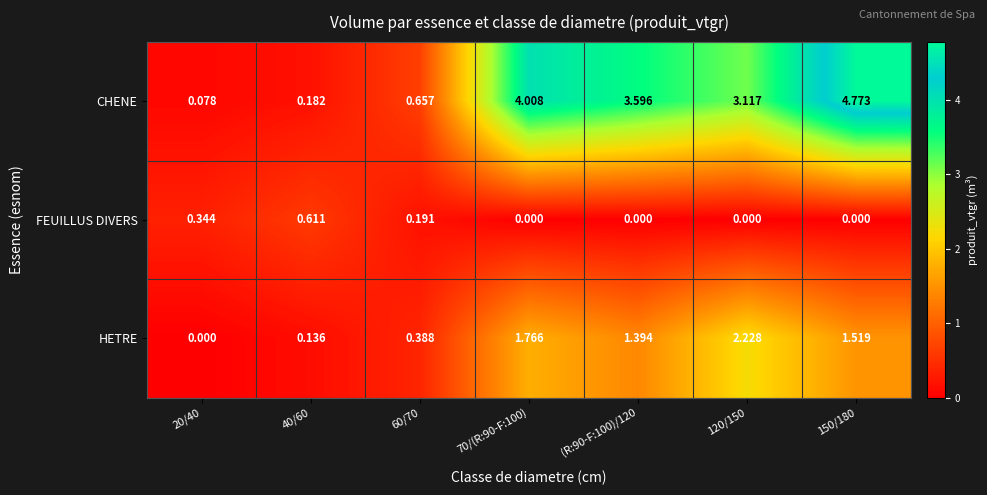

Which series has the widest spread of values?

CHENE